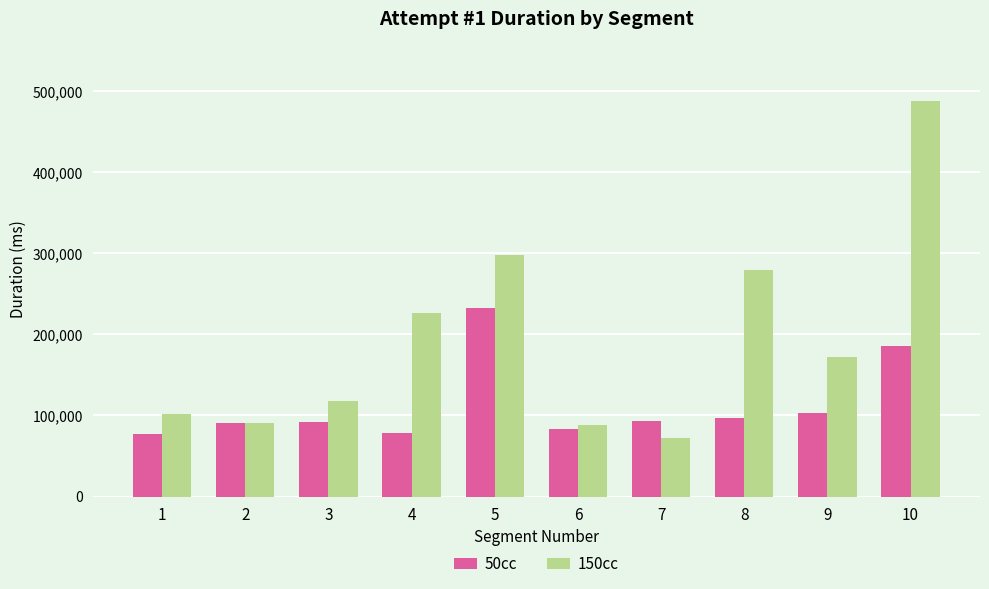

At 10, list the series in order from largest to smallest.

150cc, 50cc